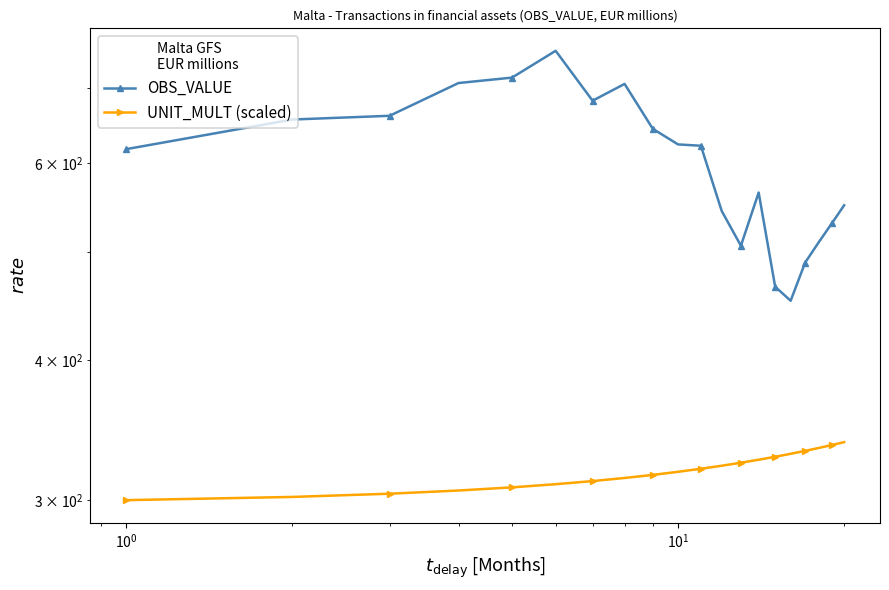

What is the sum of all UNIT_MULT (scaled) values?

6380.0